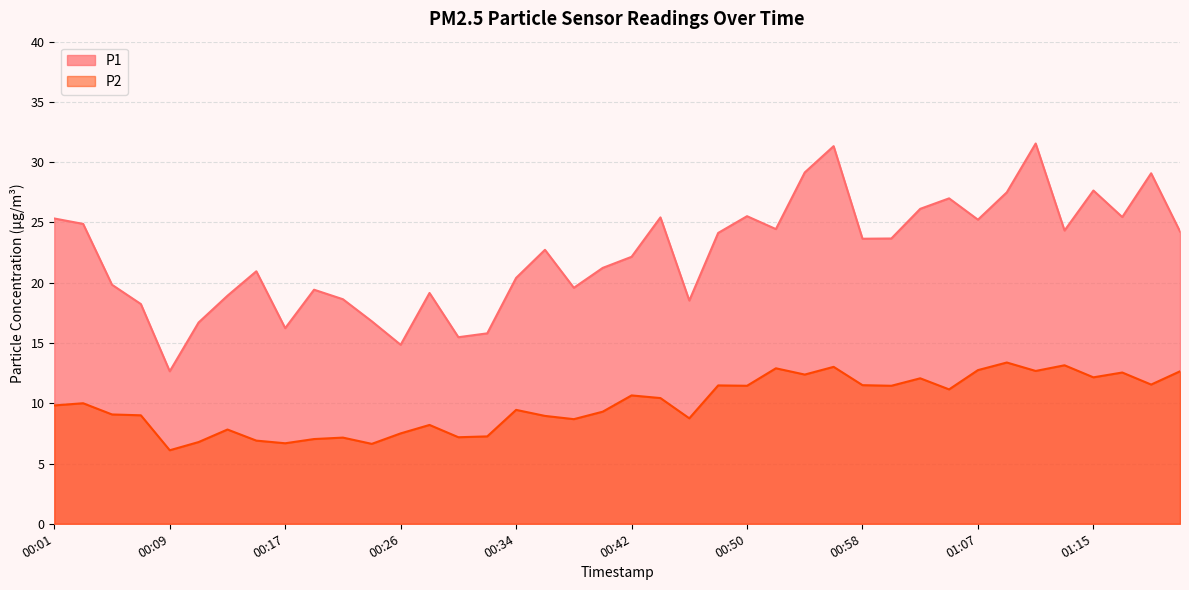

Where is the first local minimum for P2?

00:09